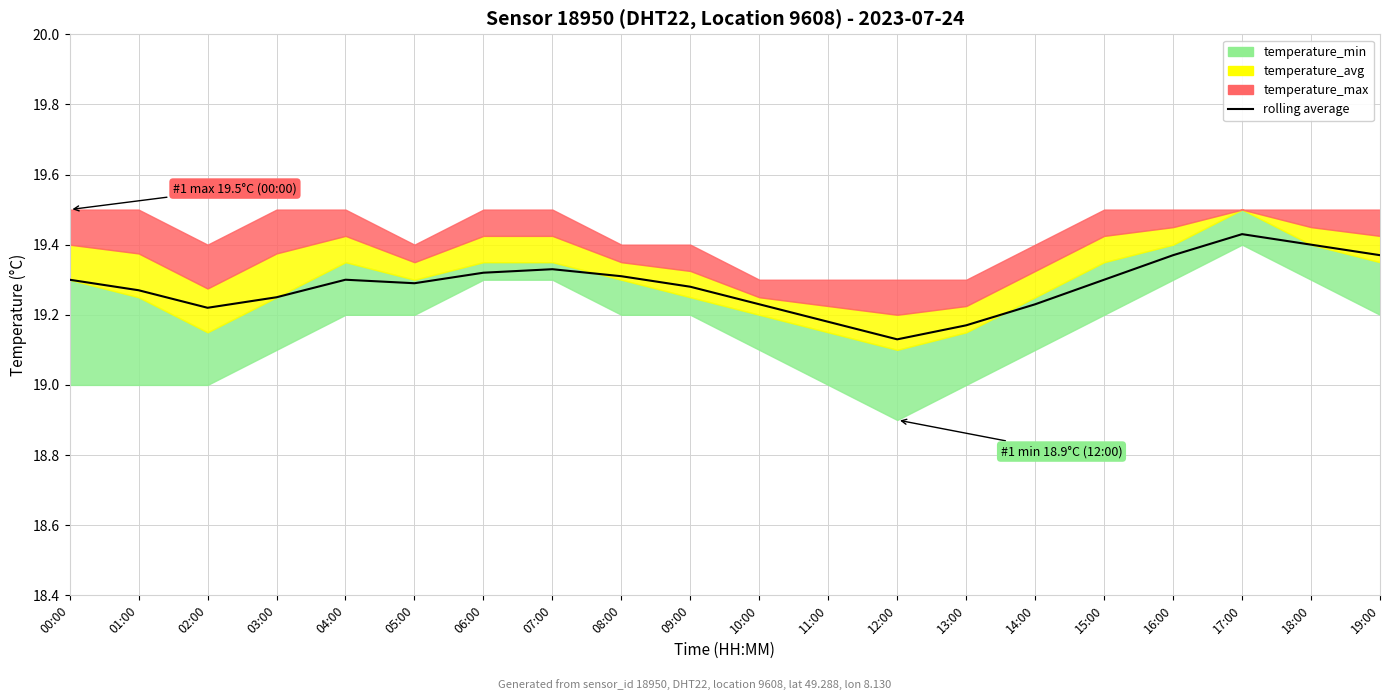

What is the change in value from 15:00 to 17:00?

+0.1